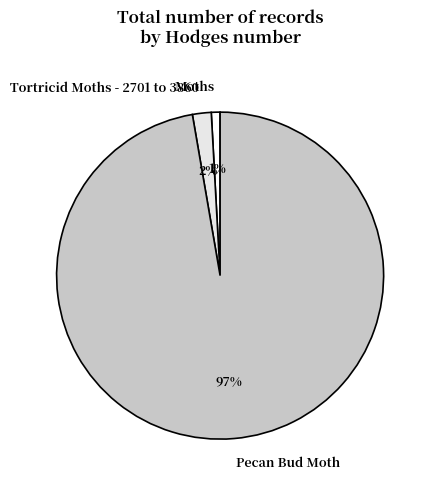

To the nearest percent, what is the average slice percentage?

33%